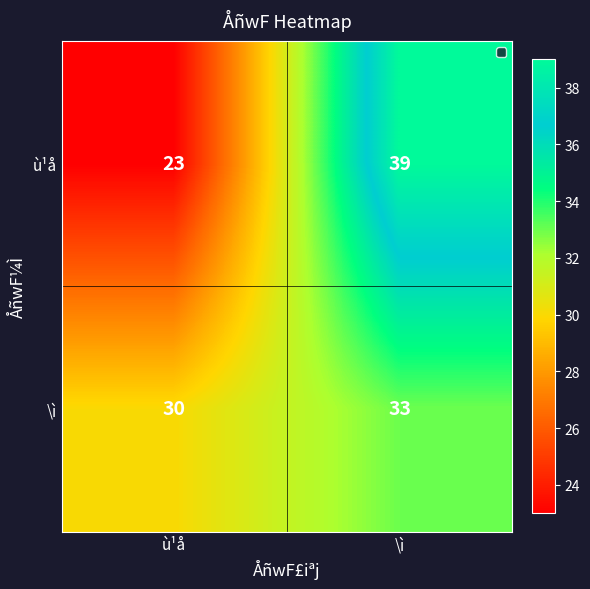

List the series in order of their peak value, lowest first.

\ì, ù¹å